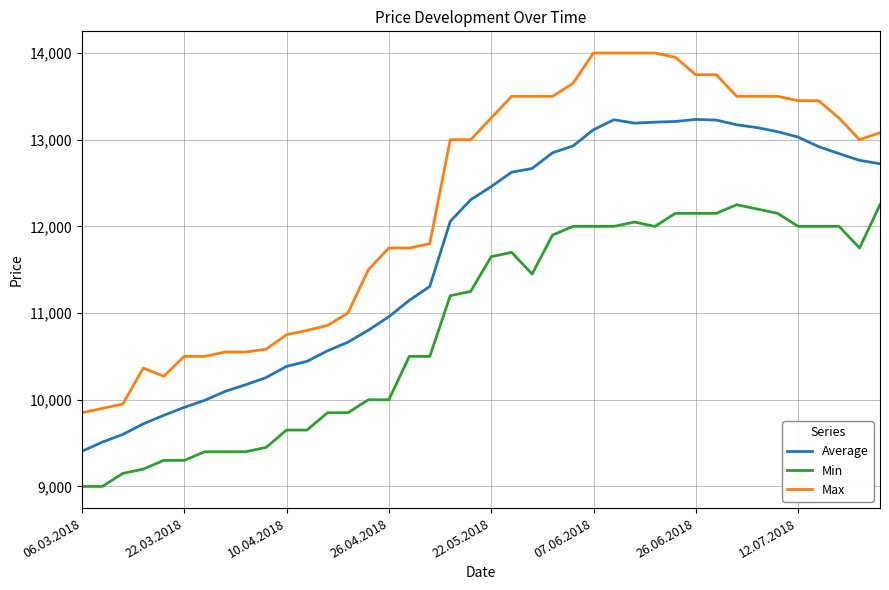

Rank the series by their average value, from lowest to highest.

Min, Average, Max